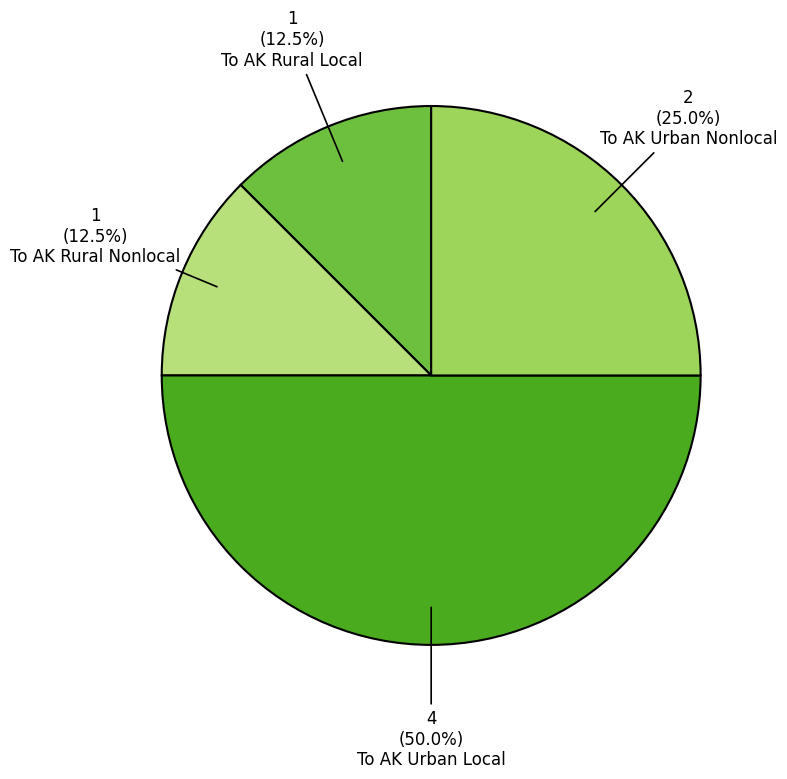

How many slices are in this pie chart?

4